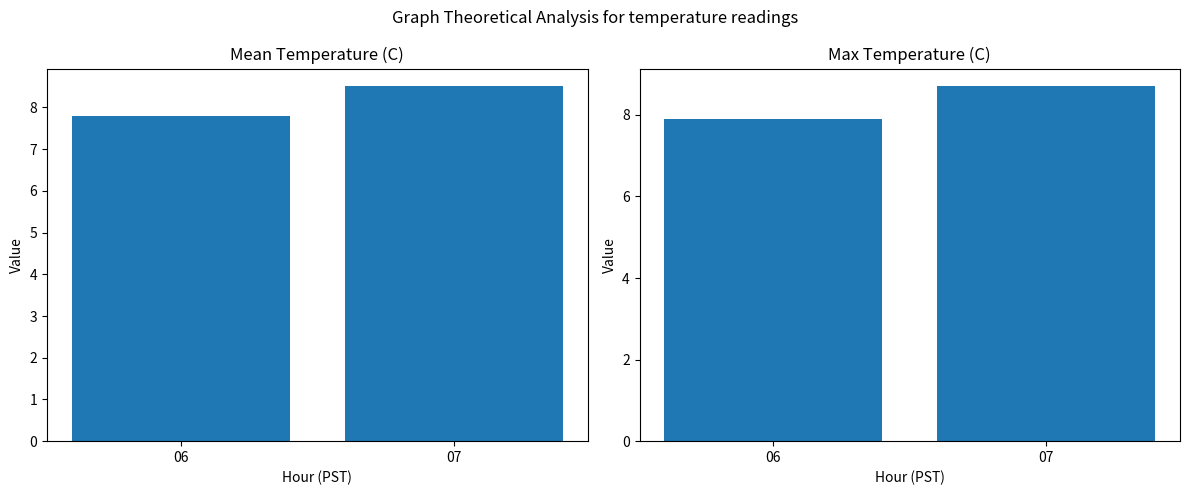

How many values in the Max Temperature series are below 8?

1